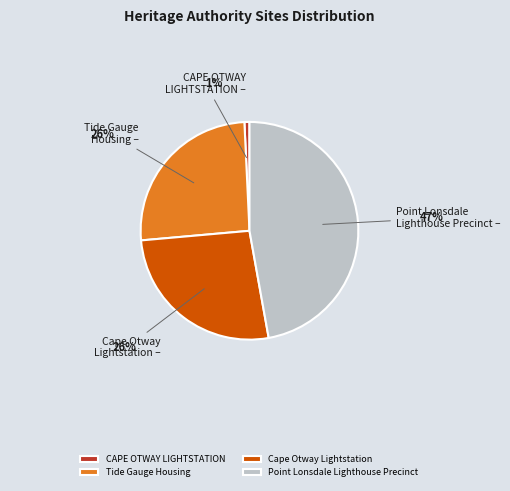

How many segments does this pie chart have?

4